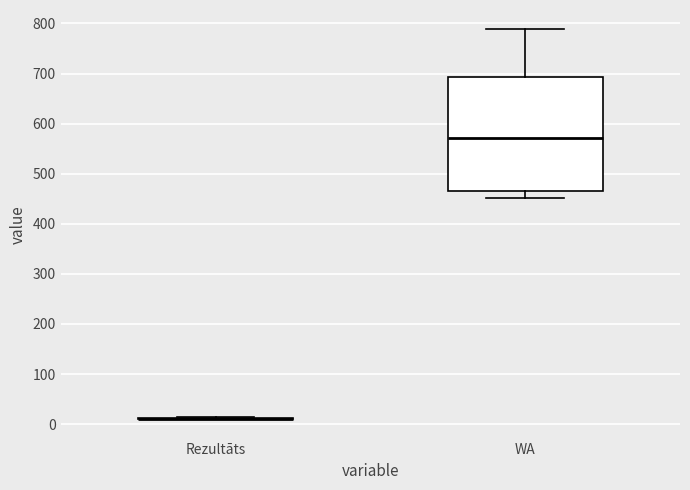

Reading left to right, transcribe this box plot: for each box, give where its median line is, the range the box spans, and where its two whiskers end, as read against the y-axis. The values are not printed on the chart, so give them approximately, as read against the axis.

Rezultāts: box collapsed to a line at 10, whiskers 10 to 10
WA: median 570, box 470 to 690, whiskers 450 to 790